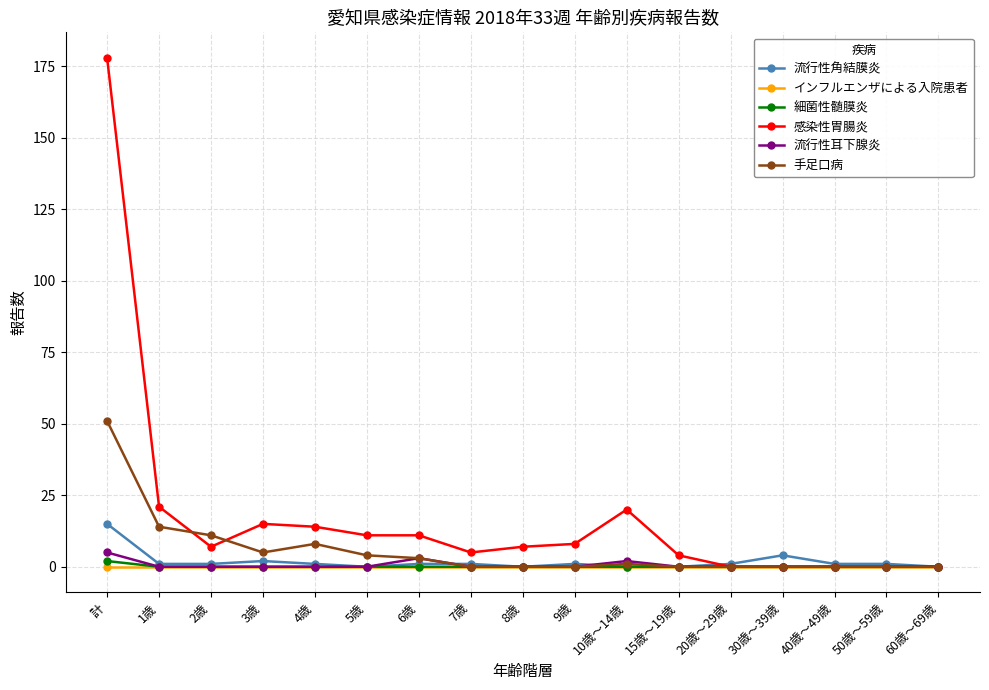

True or false: 流行性角結膜炎 has a value of 1 at 9歳.

True